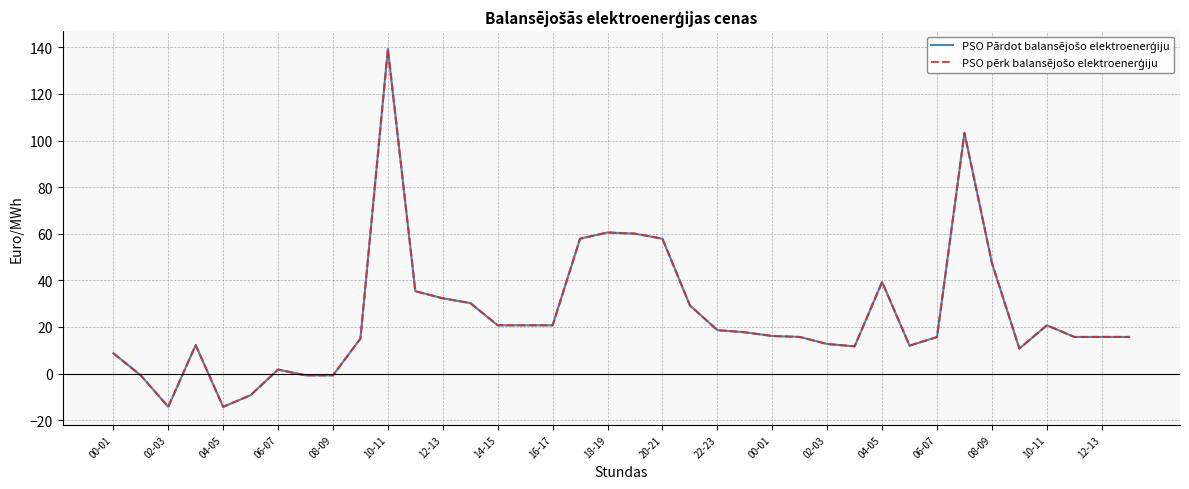

List the series in order of their peak value, highest first.

PSO Pārdot balansējošo elektroenerģiju, PSO pērk balansējošo elektroenerģiju